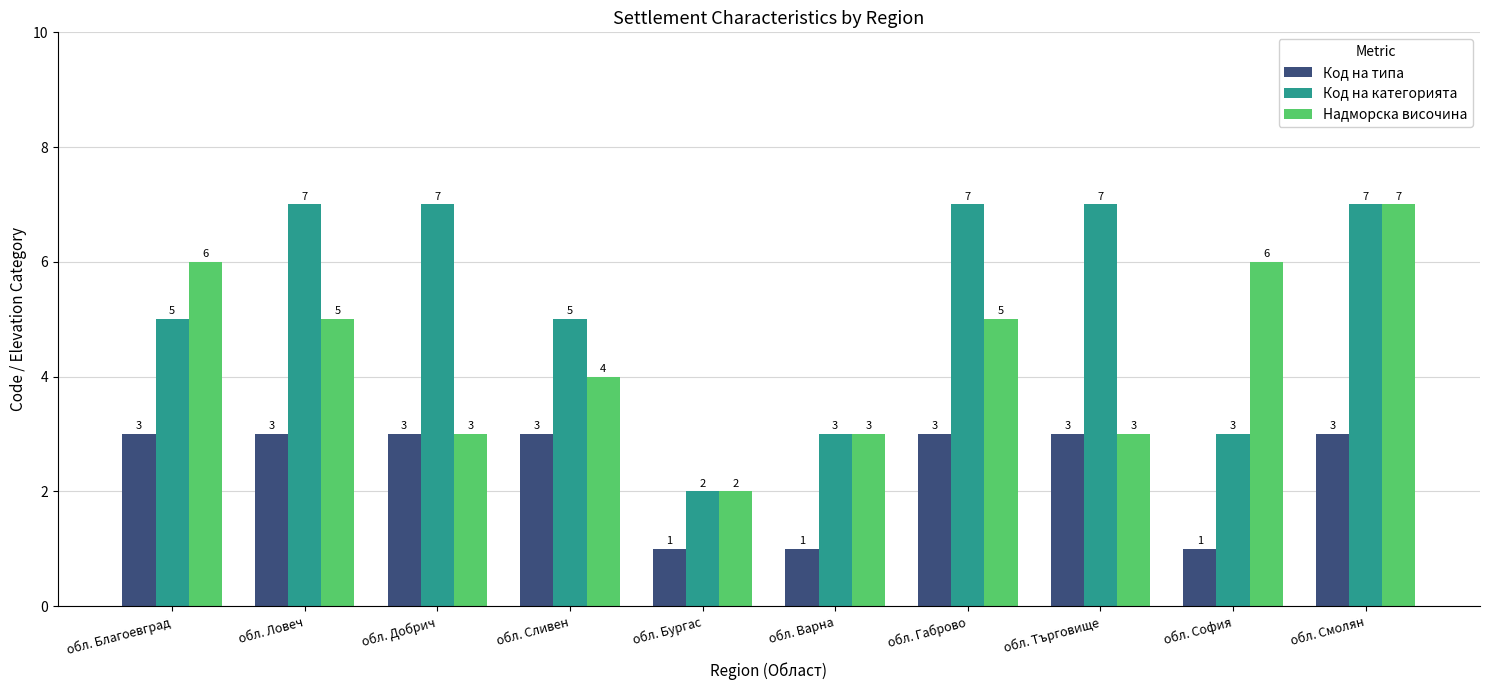

What is the value of the Код на категорията bar at the 4th from the left?

5